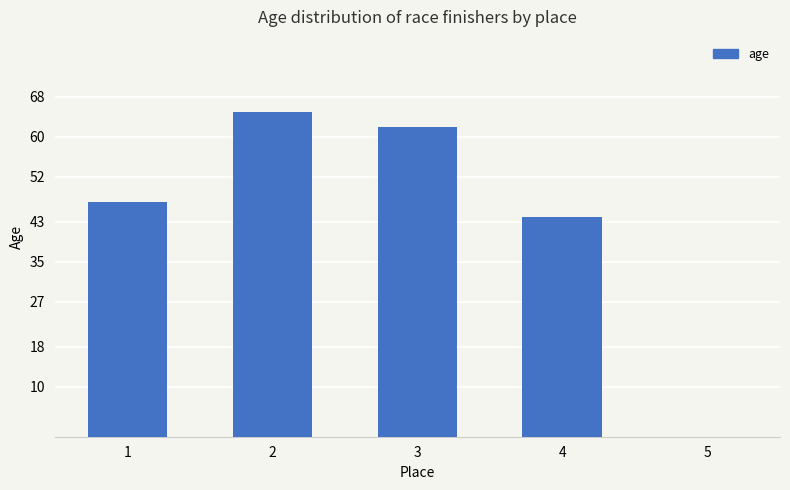

The value at 5 is 24. True or false?

False